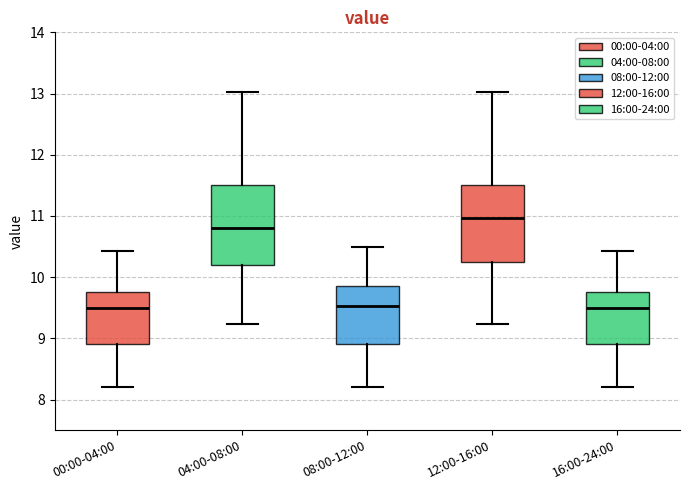

Reading left to right, transcribe this box plot: for each box, give where its median line is, the range the box spans, and where its two whiskers end, as read against the y-axis. The values are not printed on the chart, so give them approximately, as read against the axis.

00:00-04:00: median 9.5, box 8.9 to 9.8, whiskers 8.2 to 10.4
04:00-08:00: median 10.8, box 10.2 to 11.5, whiskers 9.2 to 13.0
08:00-12:00: median 9.5, box 8.9 to 9.9, whiskers 8.2 to 10.5
12:00-16:00: median 11.0, box 10.3 to 11.5, whiskers 9.2 to 13.0
16:00-24:00: median 9.5, box 8.9 to 9.8, whiskers 8.2 to 10.4